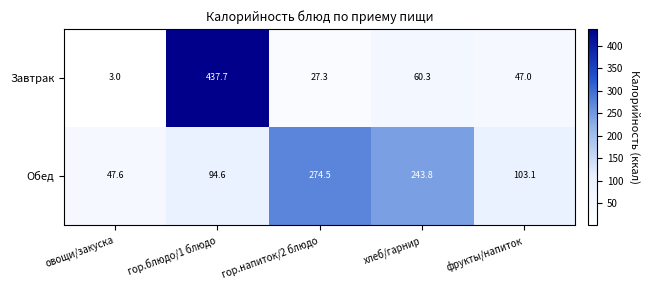

Reading left to right, list all the values displayed in this chart.

Завтрак: 3.0	437.7	27.3	60.3	47.0
Обед: 47.6	94.6	274.5	243.8	103.1